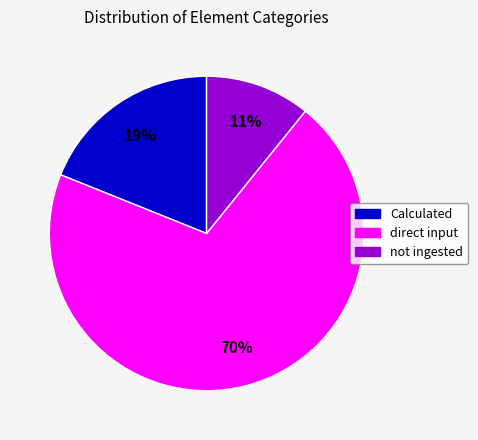

To the nearest percent, what portion does direct input represent?

70%